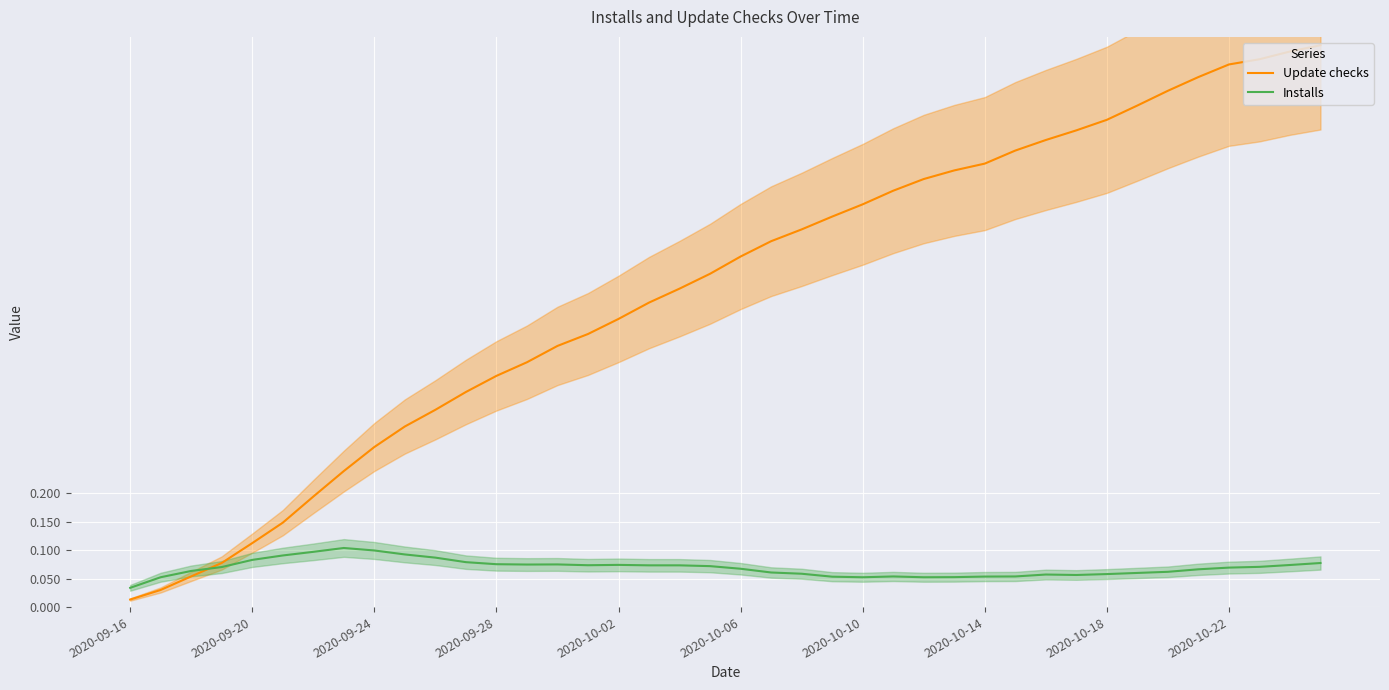

True or false: Update checks has a value of 0.7 at 2020-10-10.

True